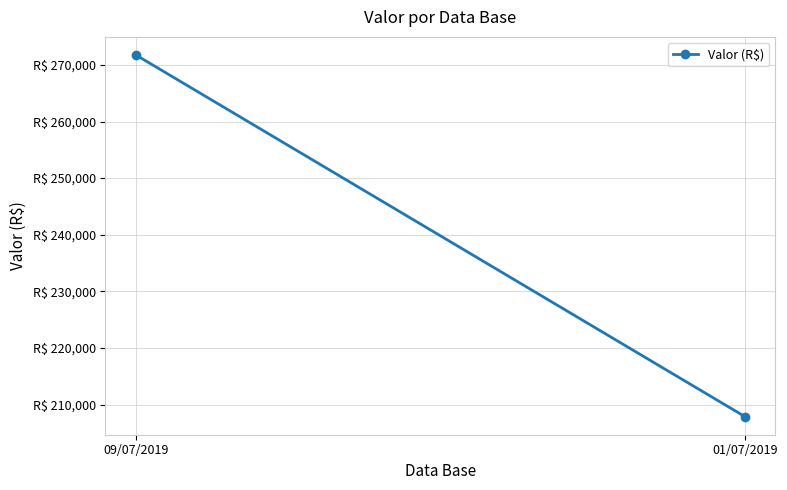

What is the difference between the maximum and minimum values?

63872.9